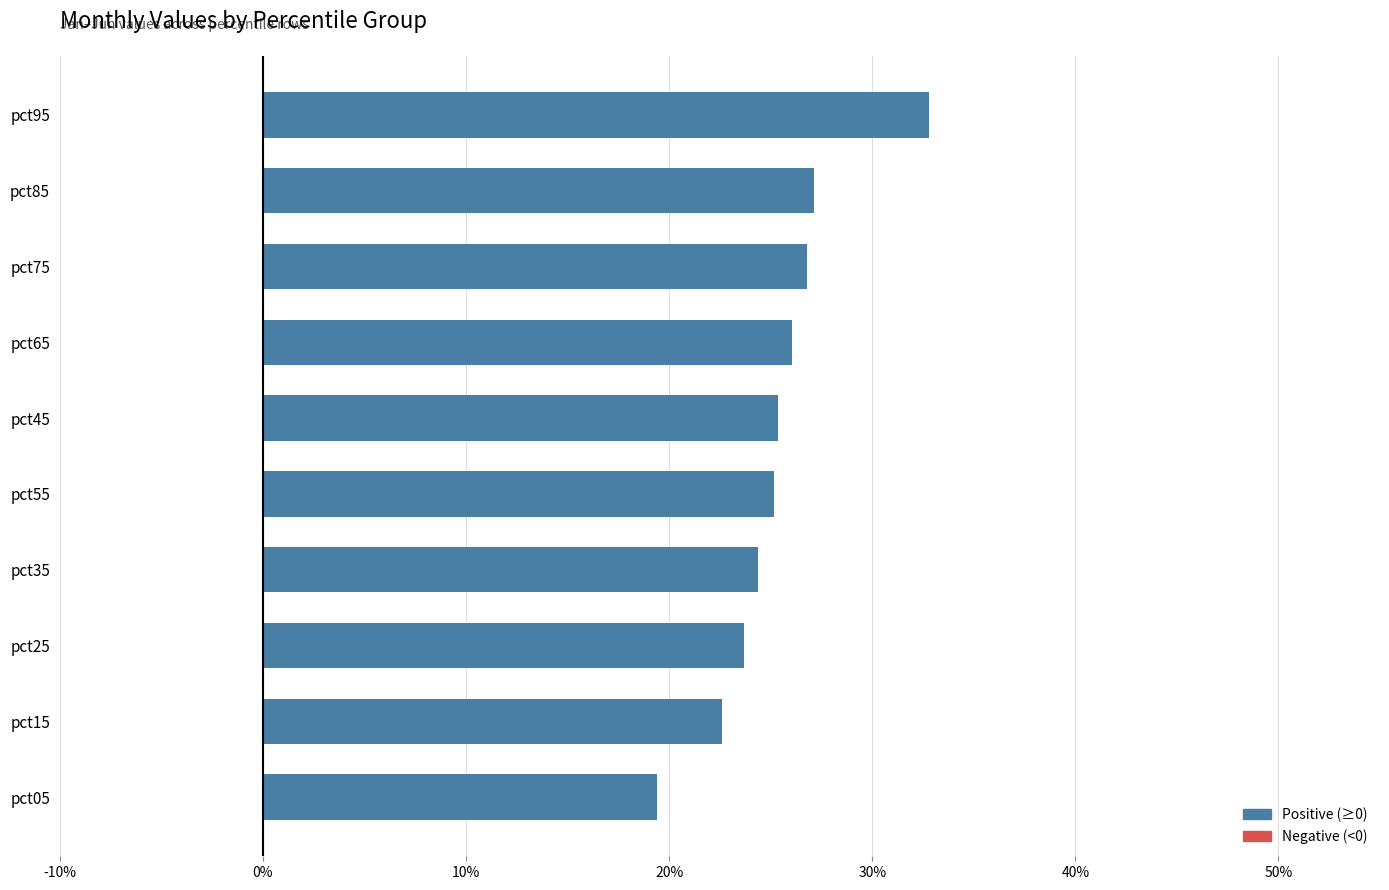

Does the chart contain any negative values?

No